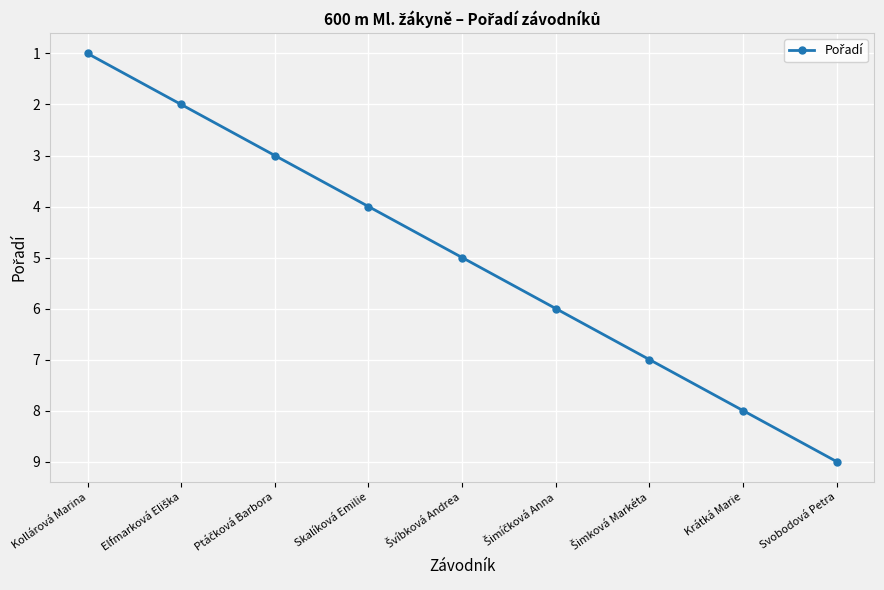

Which category has the lowest value across all series?

Kollárová Marina